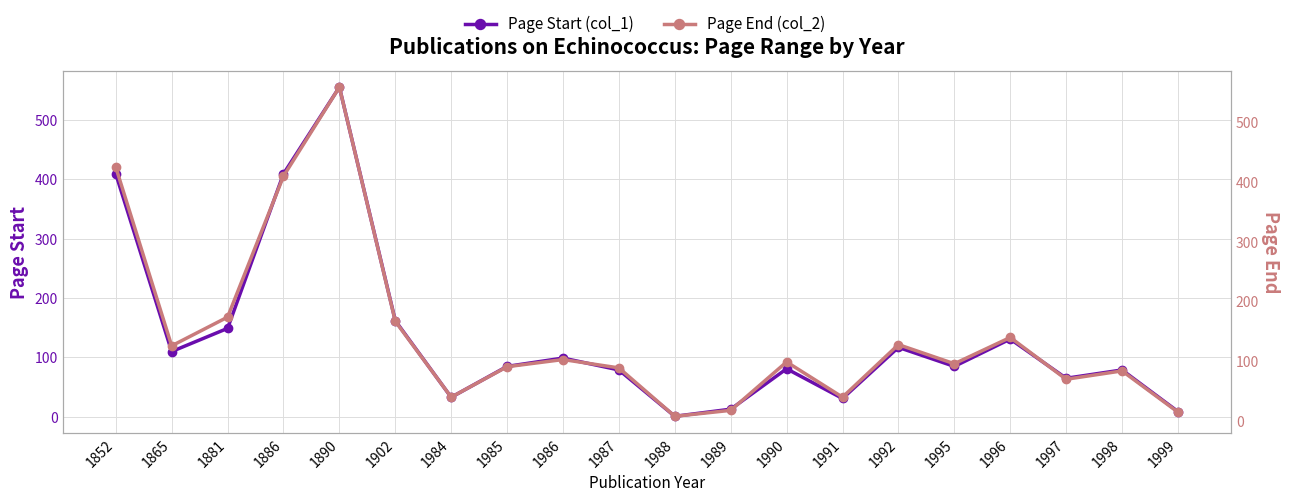

What is the difference between the maximum and minimum values in the Page Start (col_1) series?

554